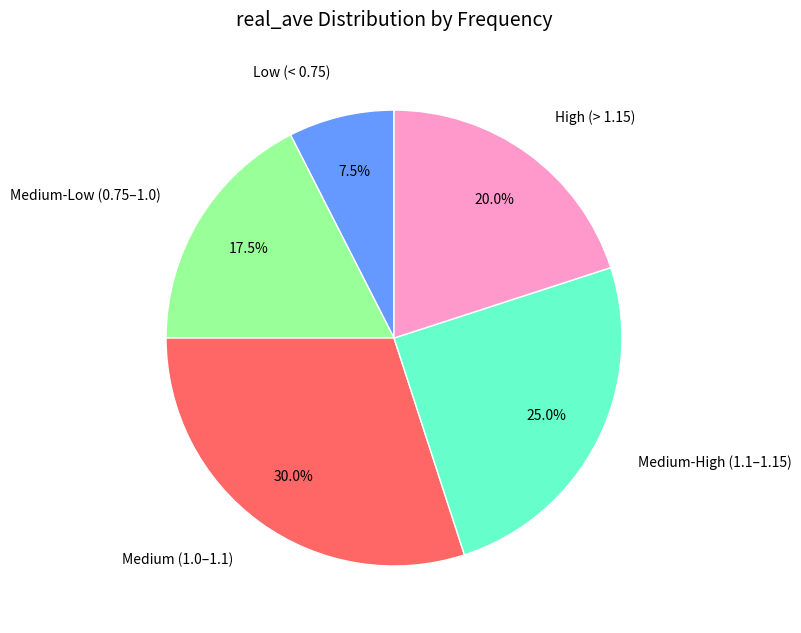

What is the ratio of the value at High (> 1.15) to the value at Medium-Low (0.75–1.0)?

1.1